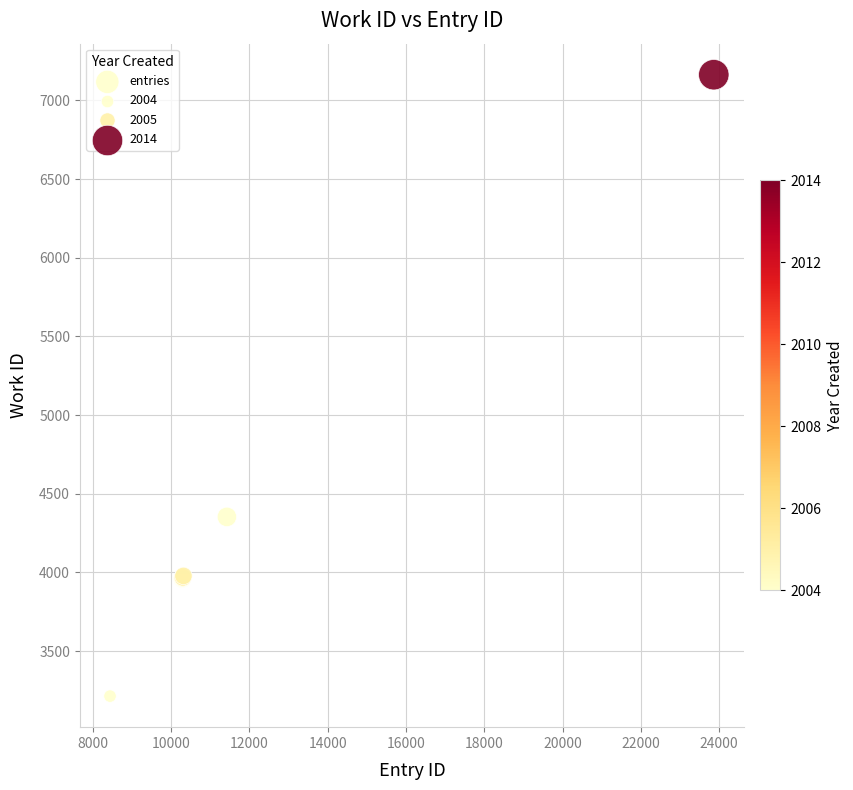

What Y value in the scatter plot is closest to 5188?

4353